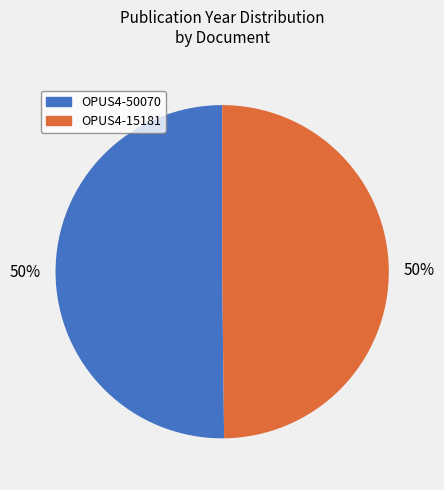

True or false: OPUS4-15181 accounts for 37% of the total.

False